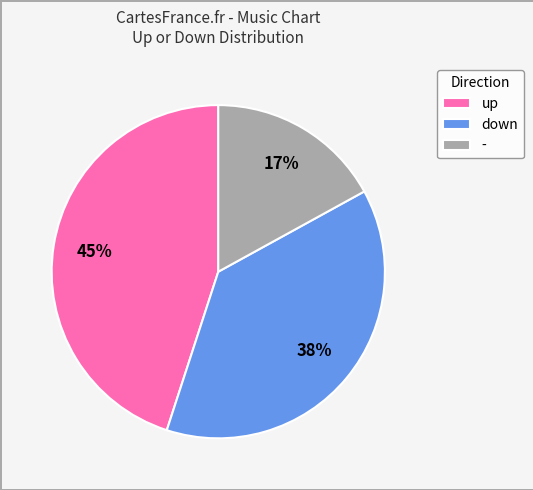

To the nearest percent, what is the average slice percentage?

33%